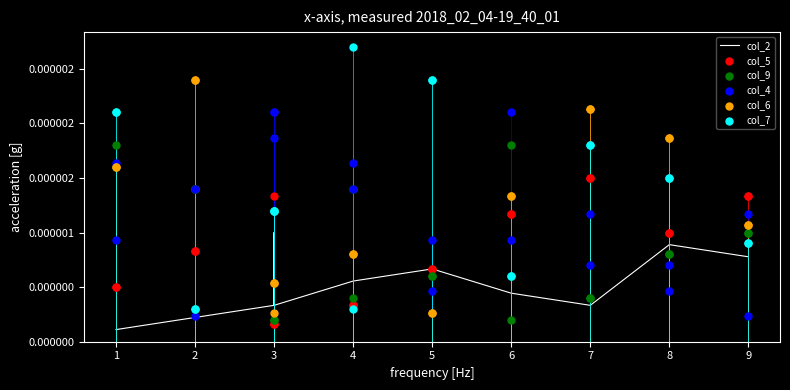

Is the value of col_7 at 2 greater than the value of col_4 at 2?

Yes